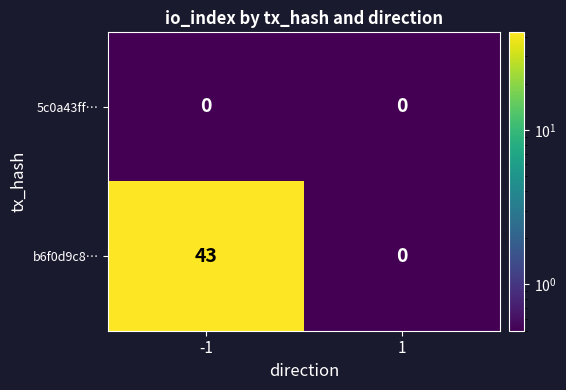

What is the difference between the b6f0d9c8… values at 1 and -1?

43